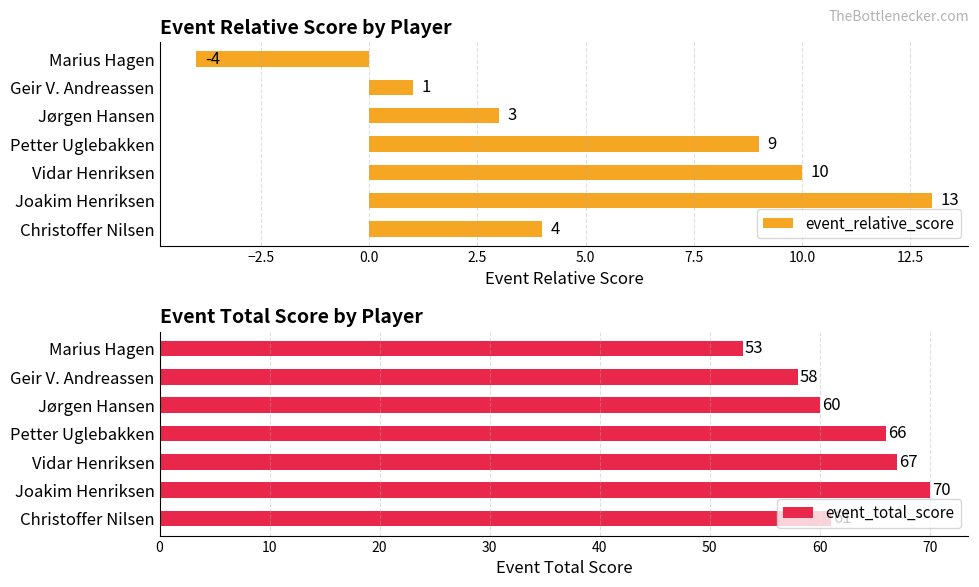

Reading right to left, transcribe all the data shown in this chart.

event_relative_score: 4	13	10	9	3	1	-4
event_total_score: 61	70	67	66	60	58	53